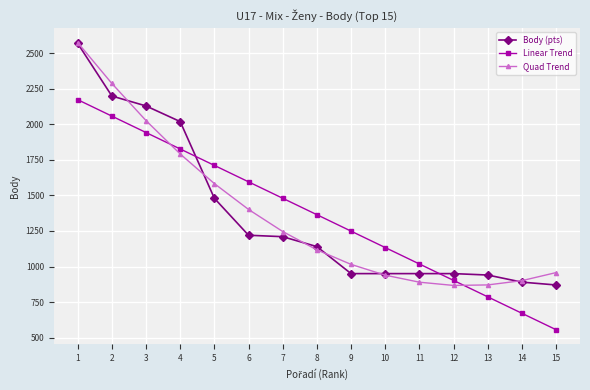

What is the difference between the Body (pts) values at 5 and 2?

720.0